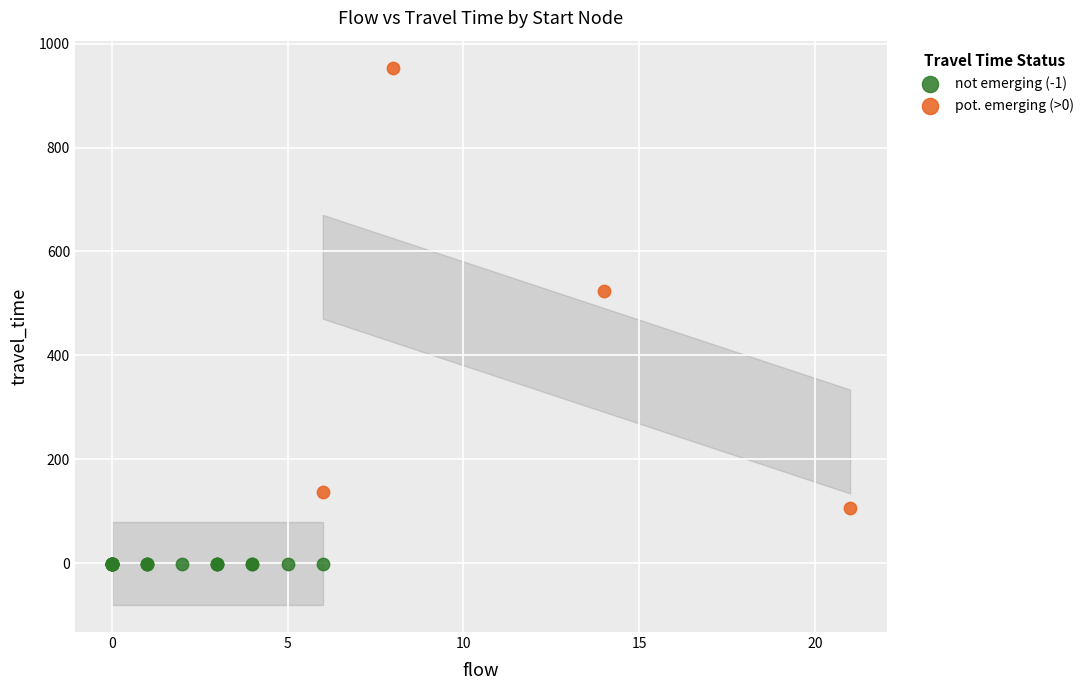

Which series contains the lowest Y value?

not emerging (-1)